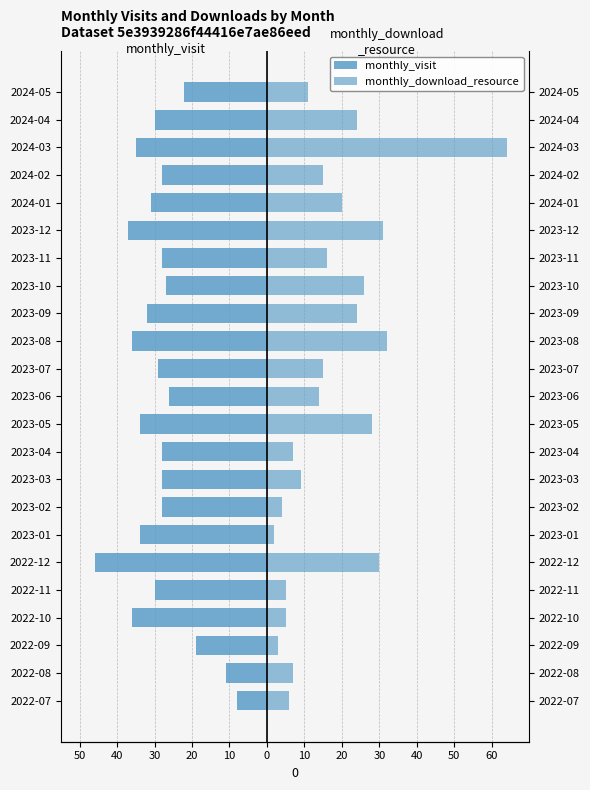

What are all the series names shown in the legend?

monthly_visit, monthly_download_resource